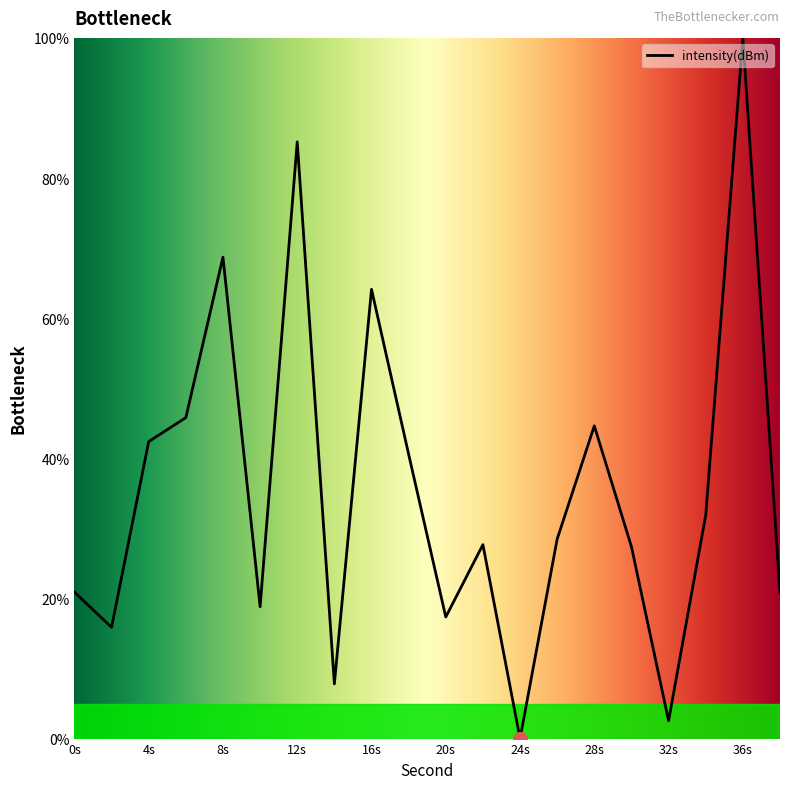

What is the average value?

35.5